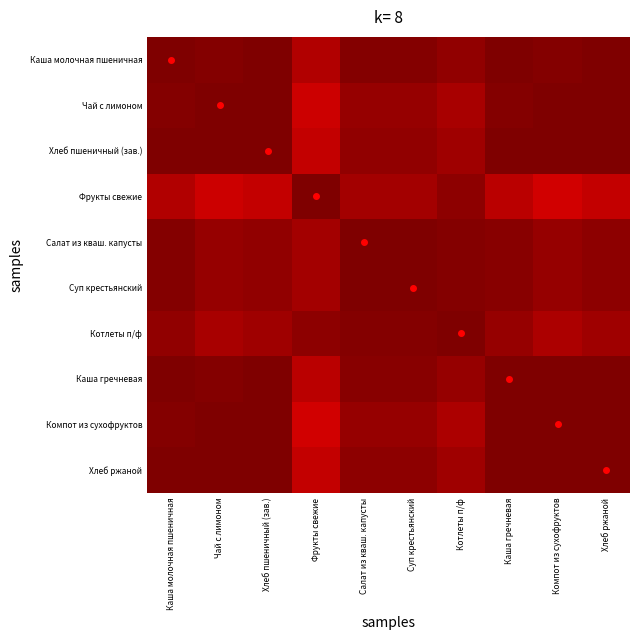

What is the total value across all series at Хлеб пшеничный (зав.)?

9.9